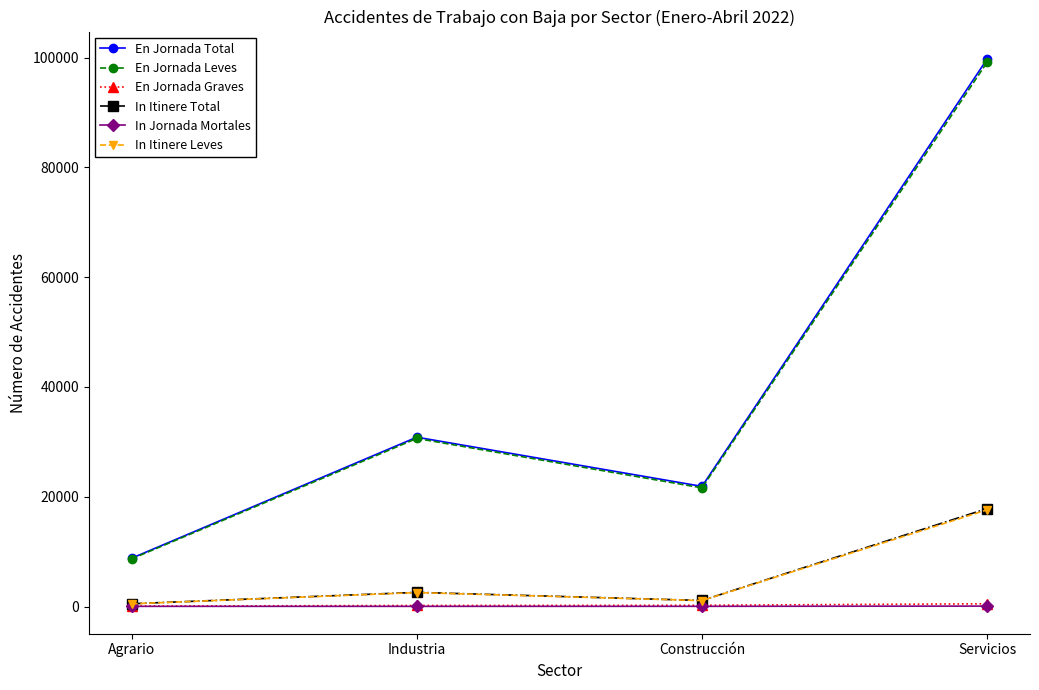

What is the sum of all In Itinere Leves values?

21752